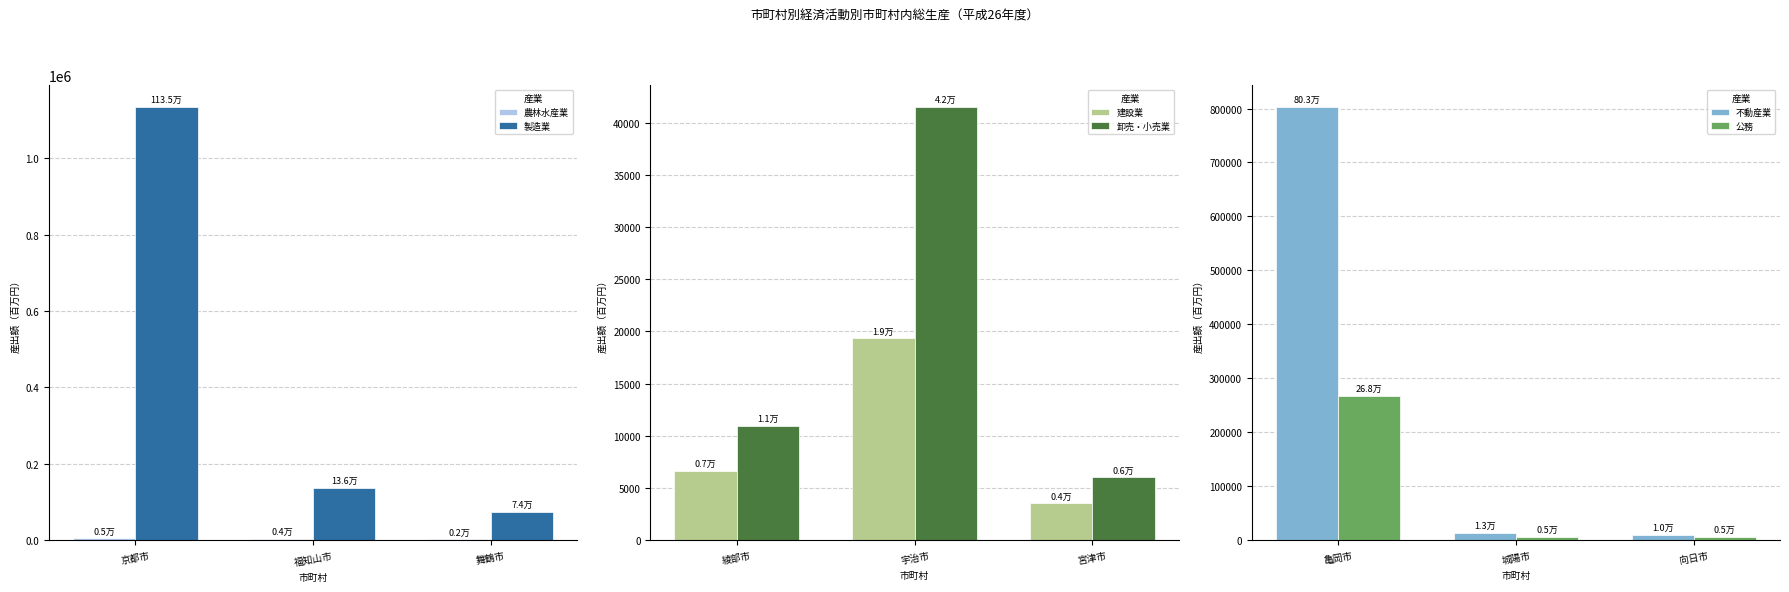

Which category has the highest value in the 製造業 series?

京都市